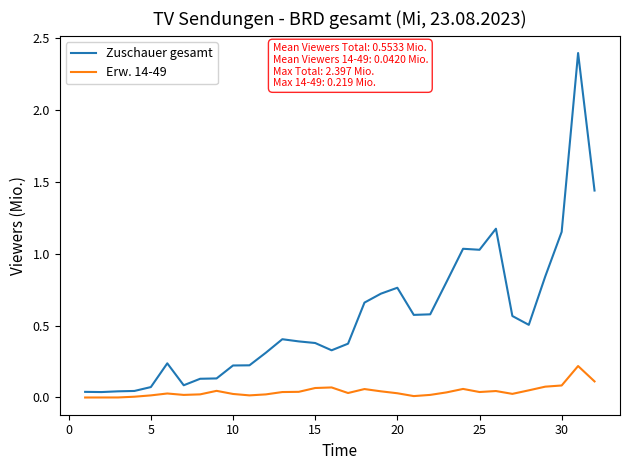

List the series in order of their overall mean, lowest first.

Erw. 14-49, Zuschauer gesamt